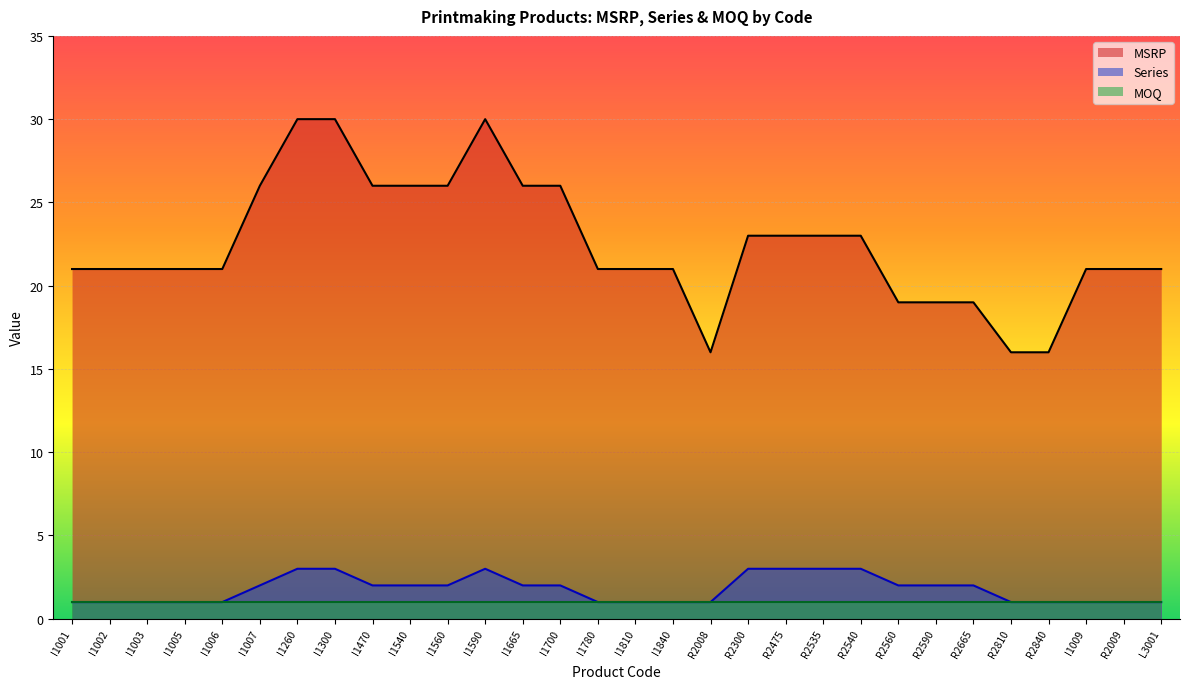

At R2665, list the series in order from smallest to largest.

MOQ, Series, MSRP